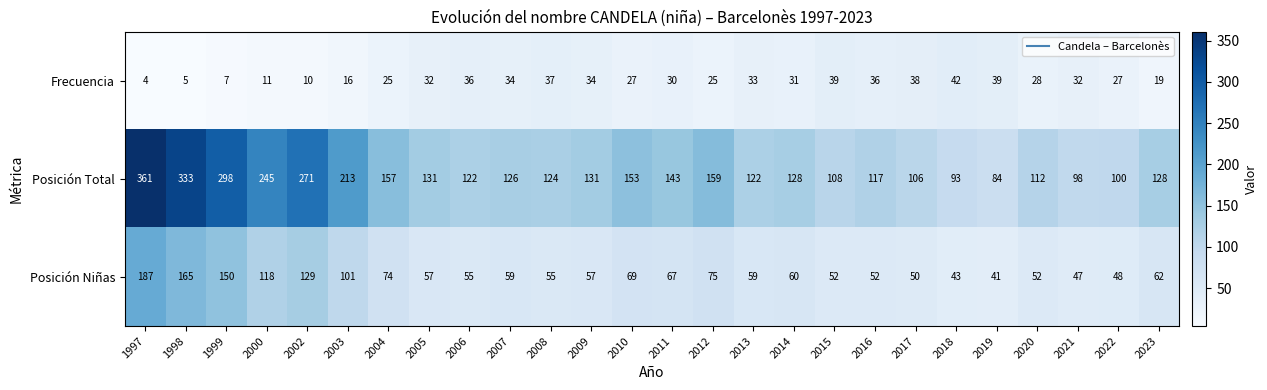

What is the difference between the second highest and minimum values in the Frecuencia series?

35